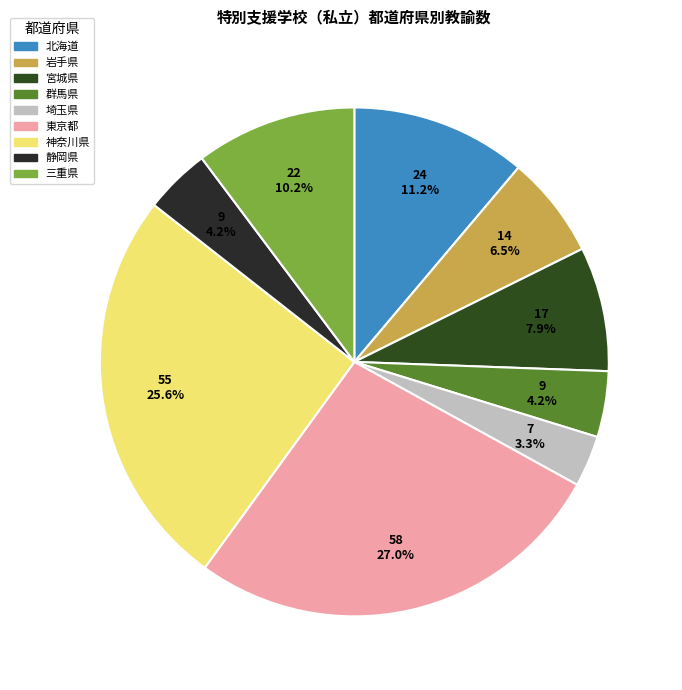

Does any single category account for the majority?

No